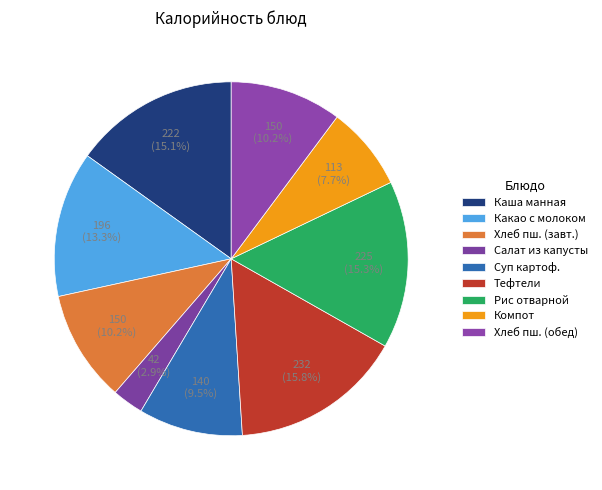

Is there any slice that represents more than half of the pie?

No